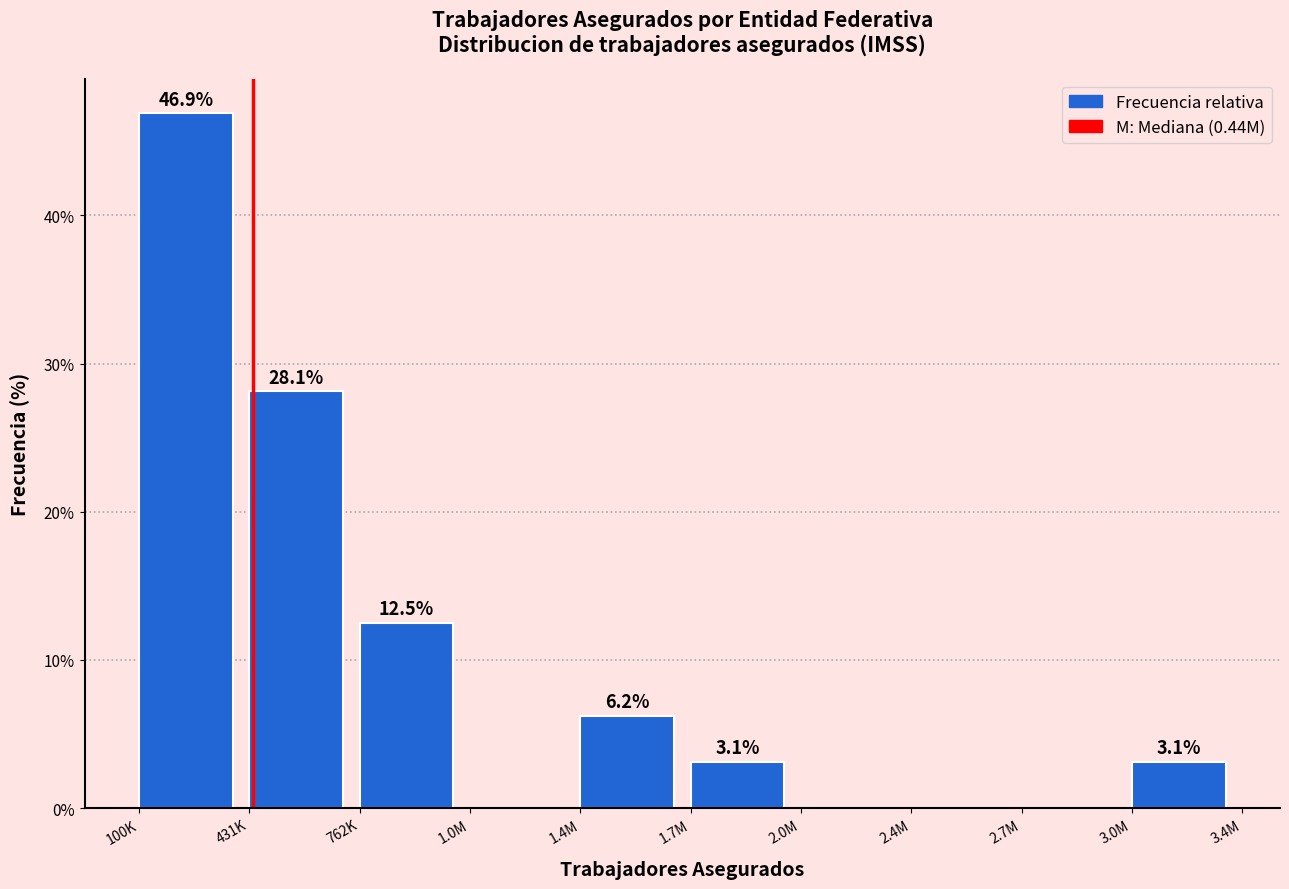

Where does the data first go above 3?

100K